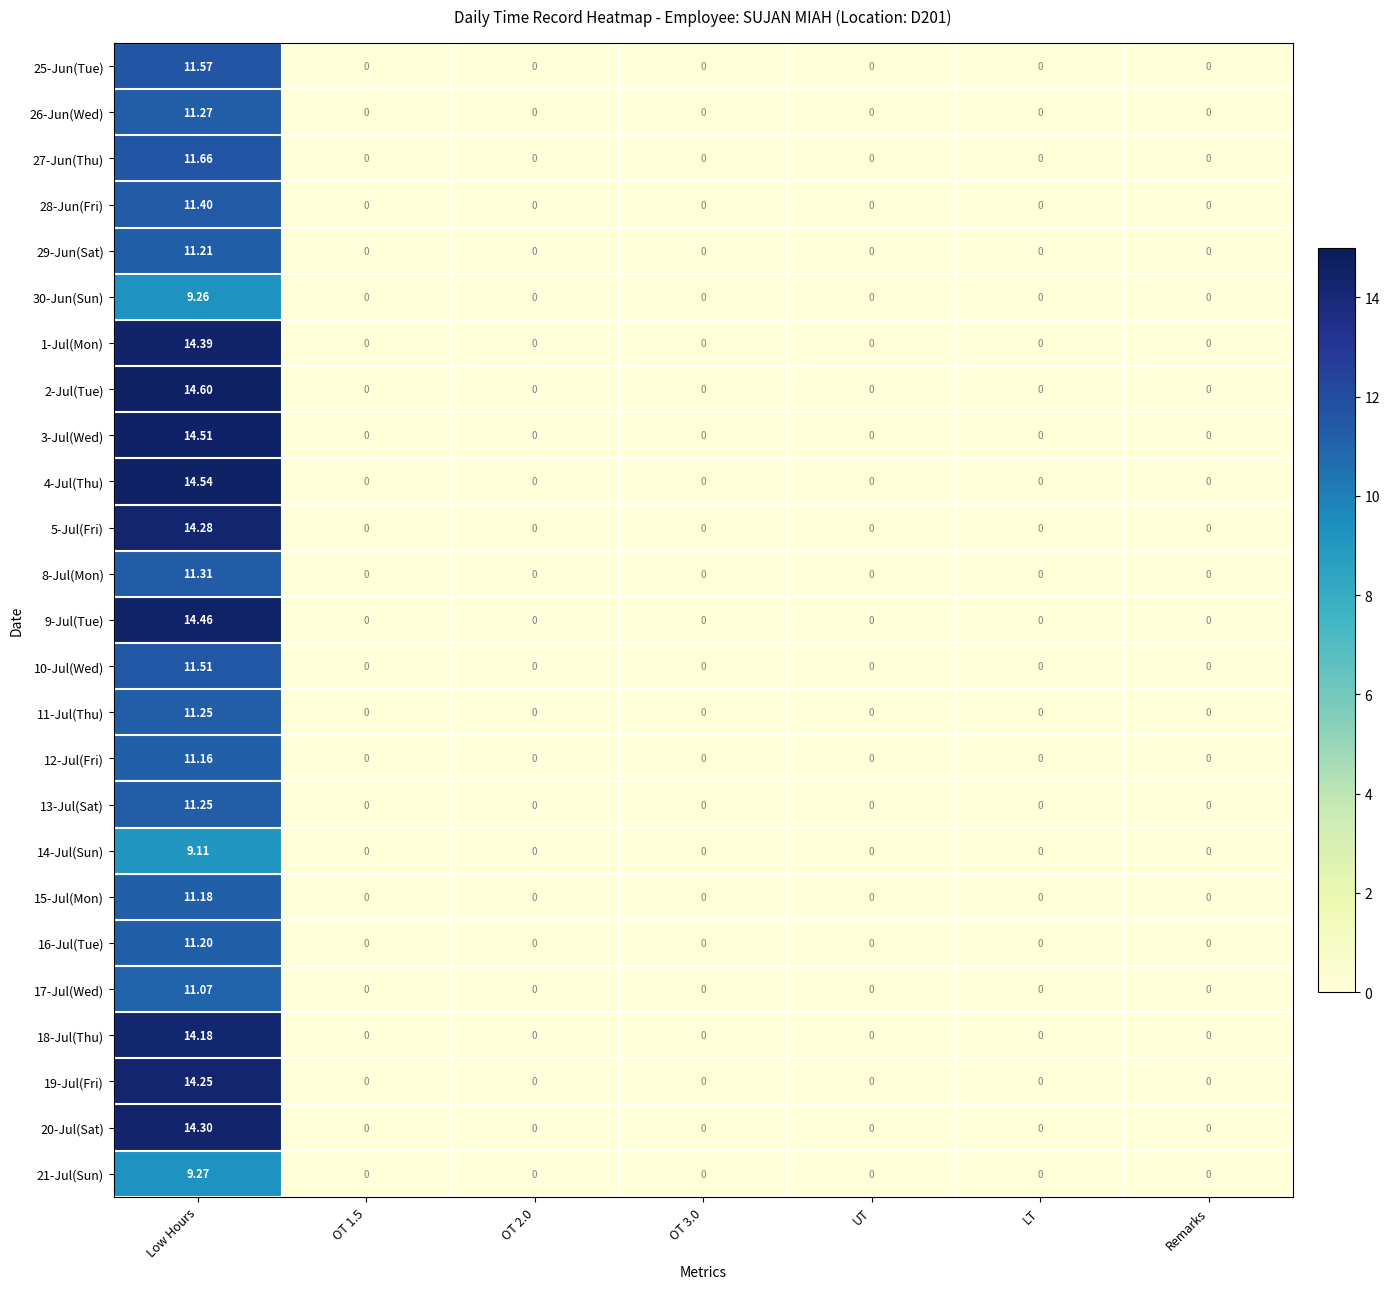

At which category is the sum across all series the highest?

Low Hours